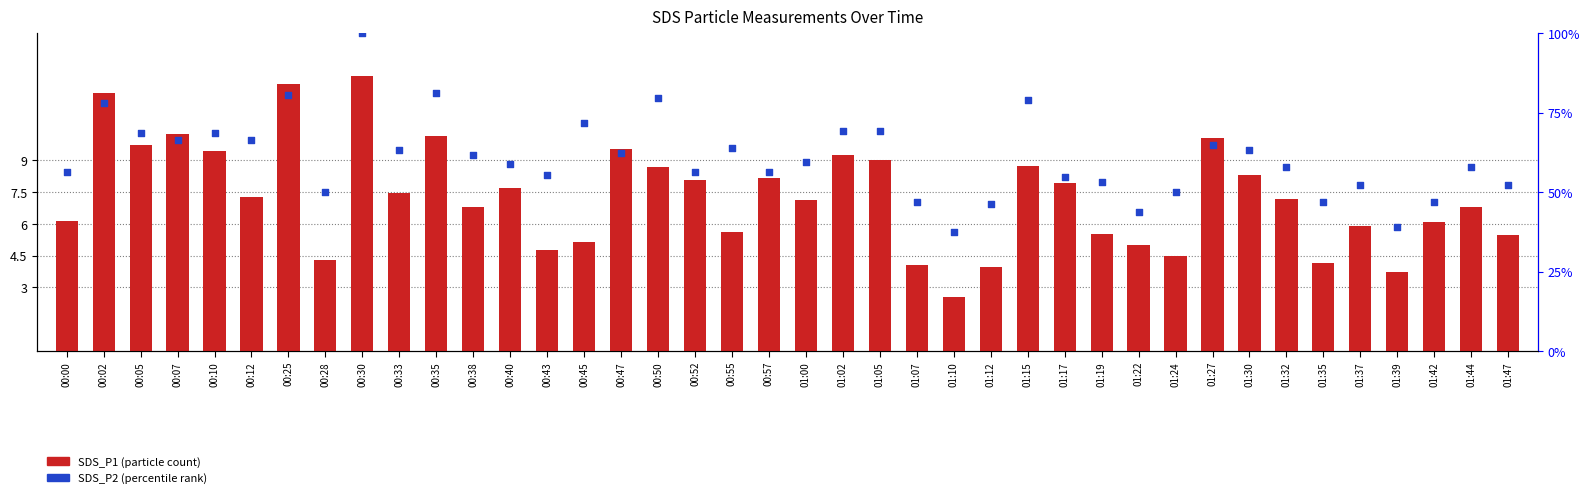

What is the total value across all series at 00:12?

73.8